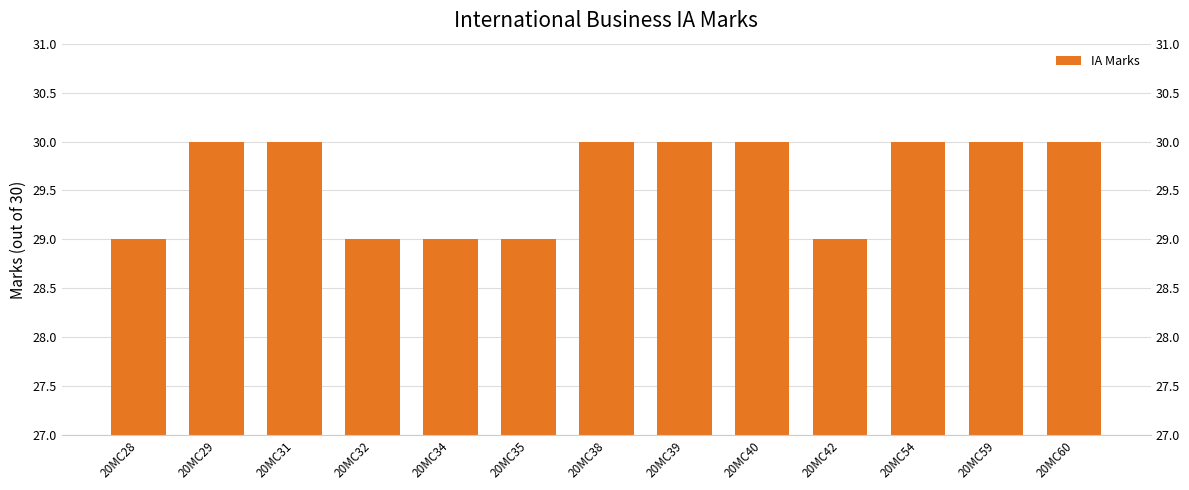

What is the difference between the maximum and minimum values?

1